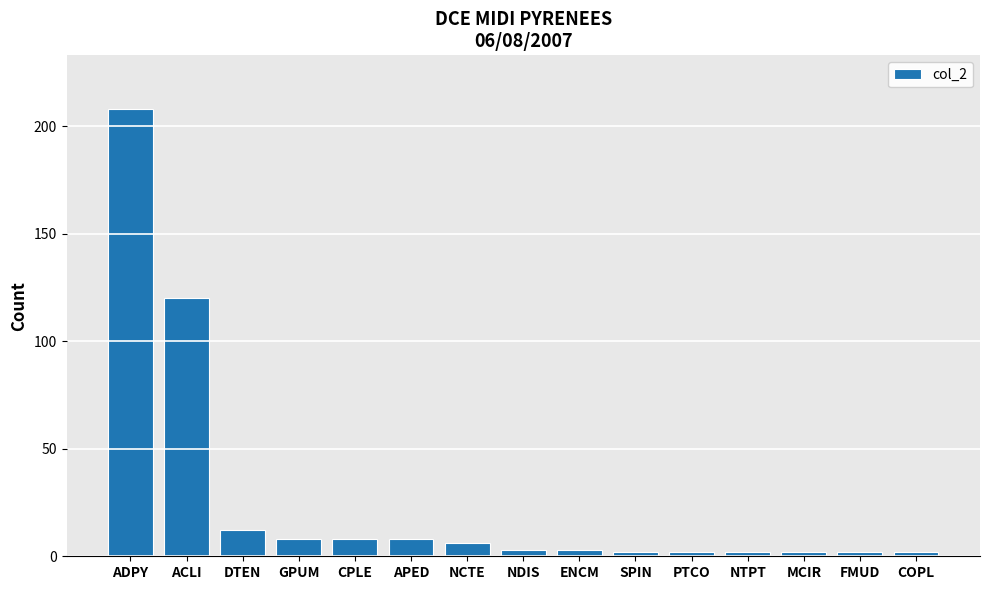

Reading left to right, what are all the values shown in this chart?

208	120	12	8	8	8	6	3	3	2	2	2	2	2	2